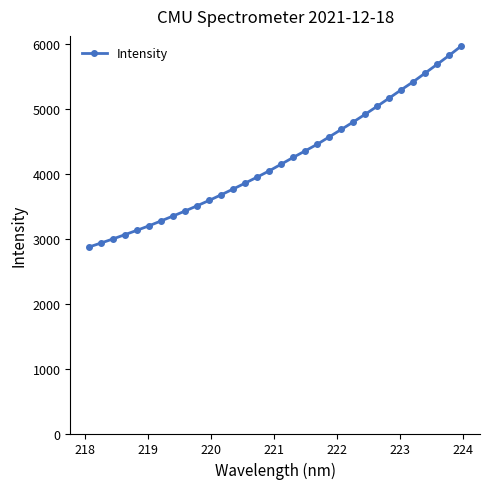

What is the average value?

4216.3